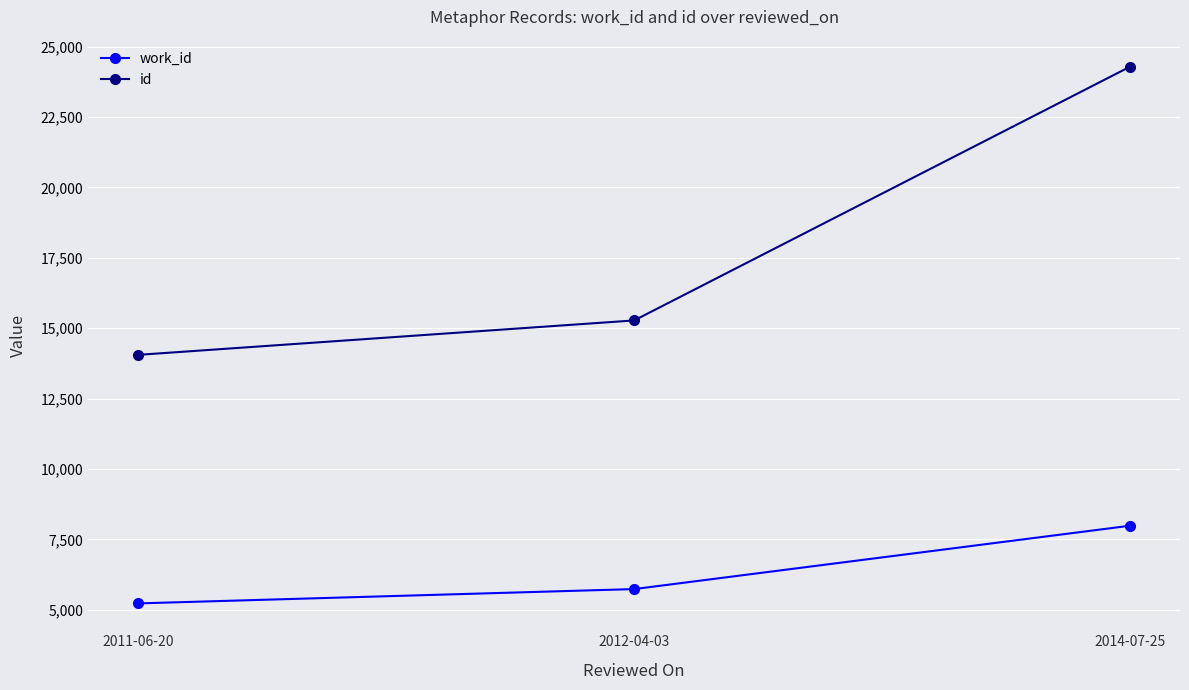

Is the value of id at 2011-06-20 greater than the value of work_id at 2012-04-03?

Yes